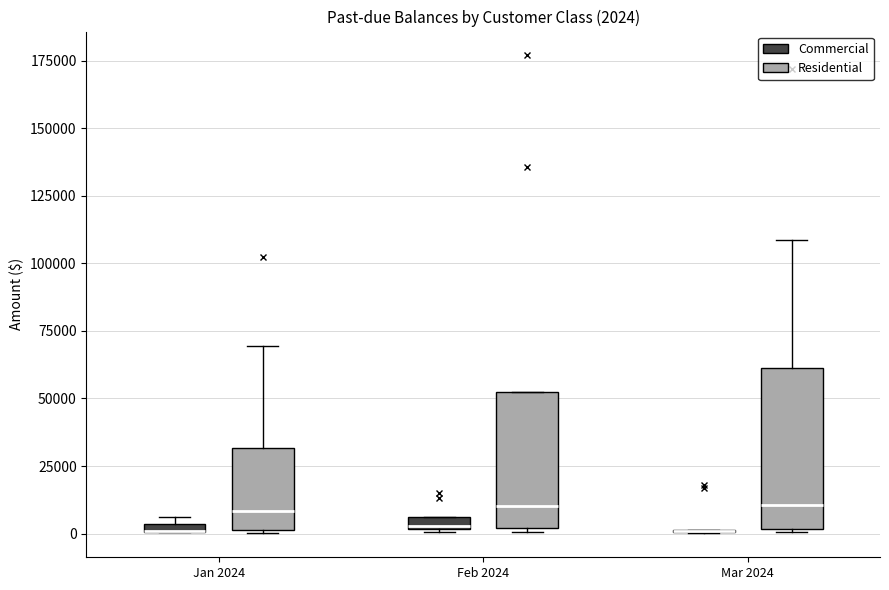

Which box is the tallest, from its lower edge to its upper edge?

Mar 2024 (Residential)